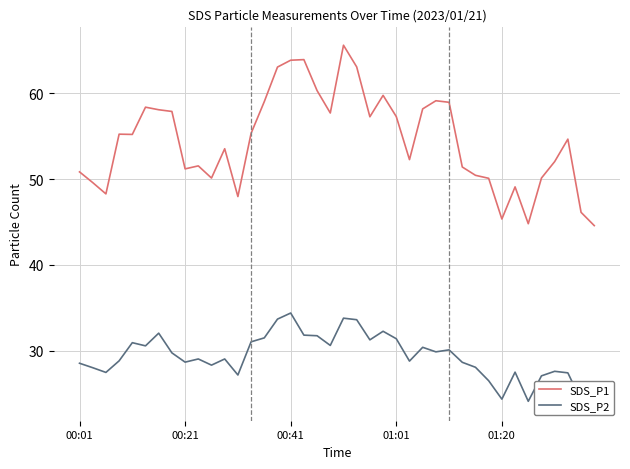

Between 33 and 38, which series saw the biggest shift?

SDS_P2